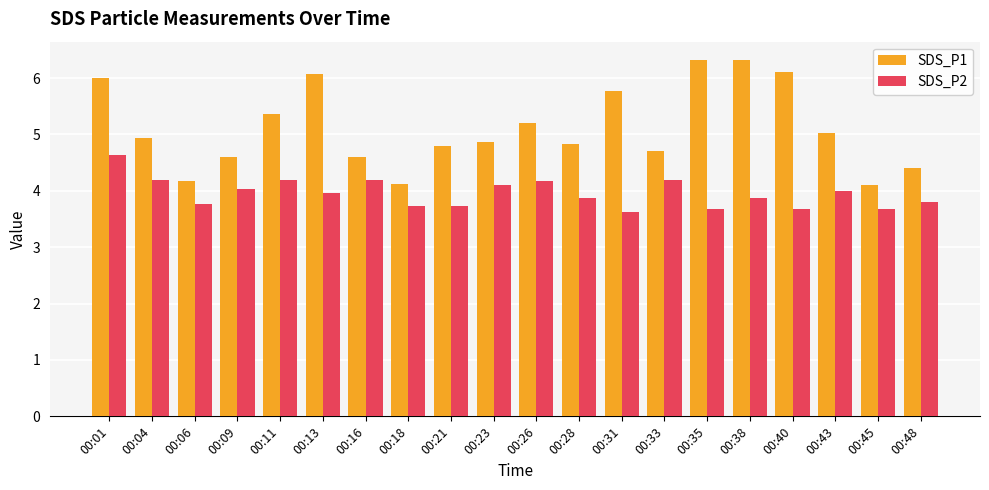

Does the chart contain any negative values?

No